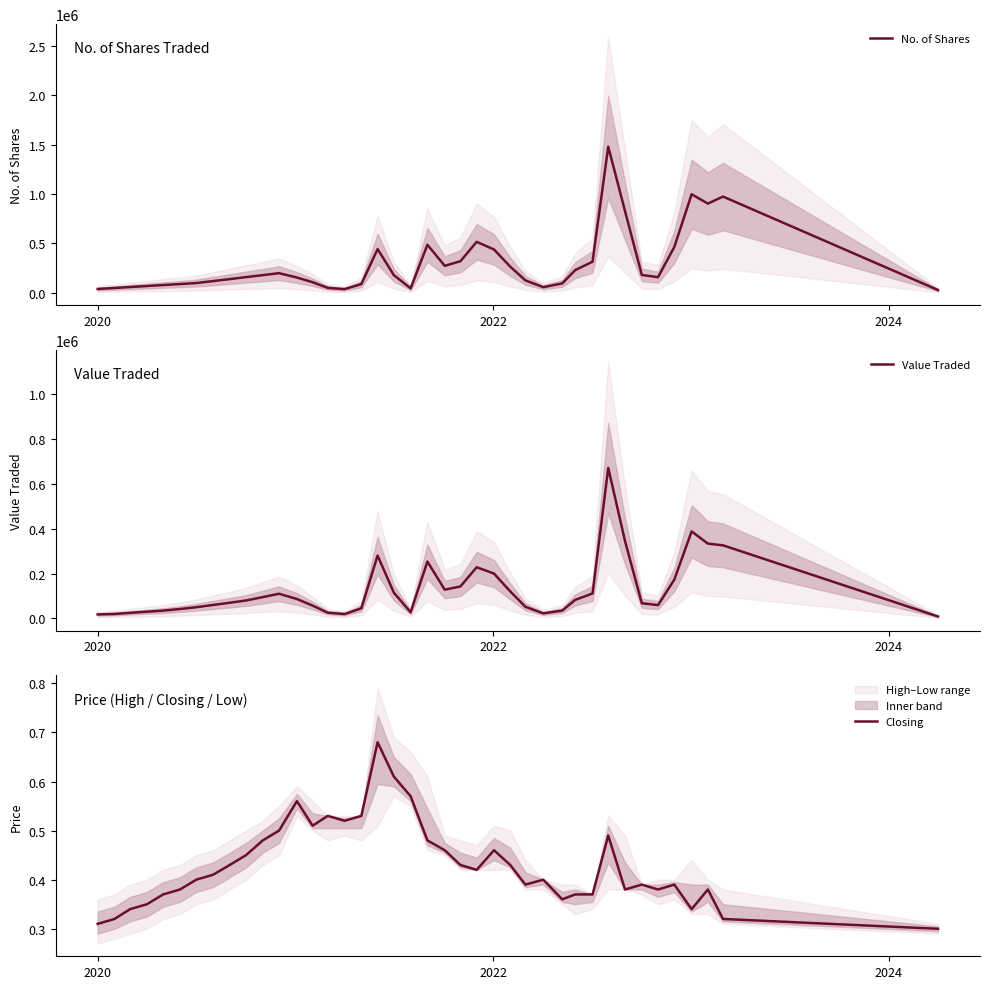

What is the maximum value for No. of Shares?

1478606